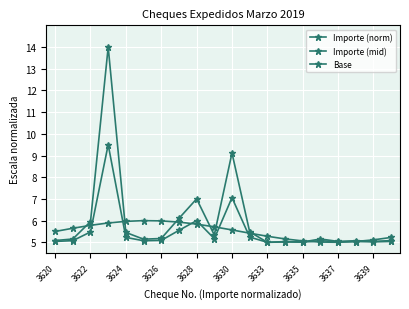

What is the minimum value for Base?

5.0